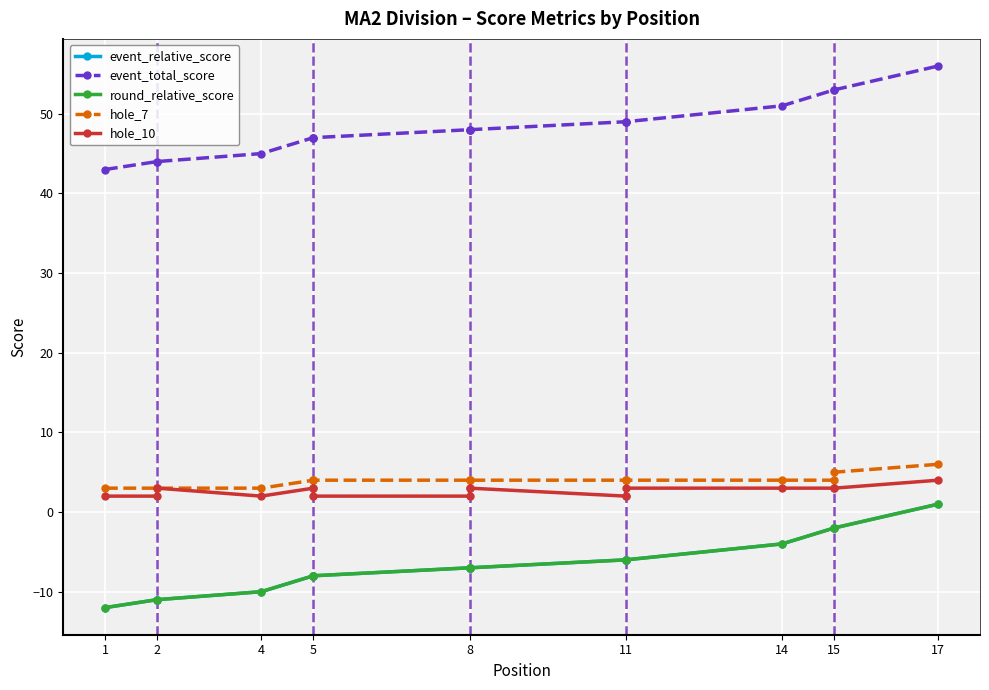

Which label corresponds to the smallest value in the chart?

1